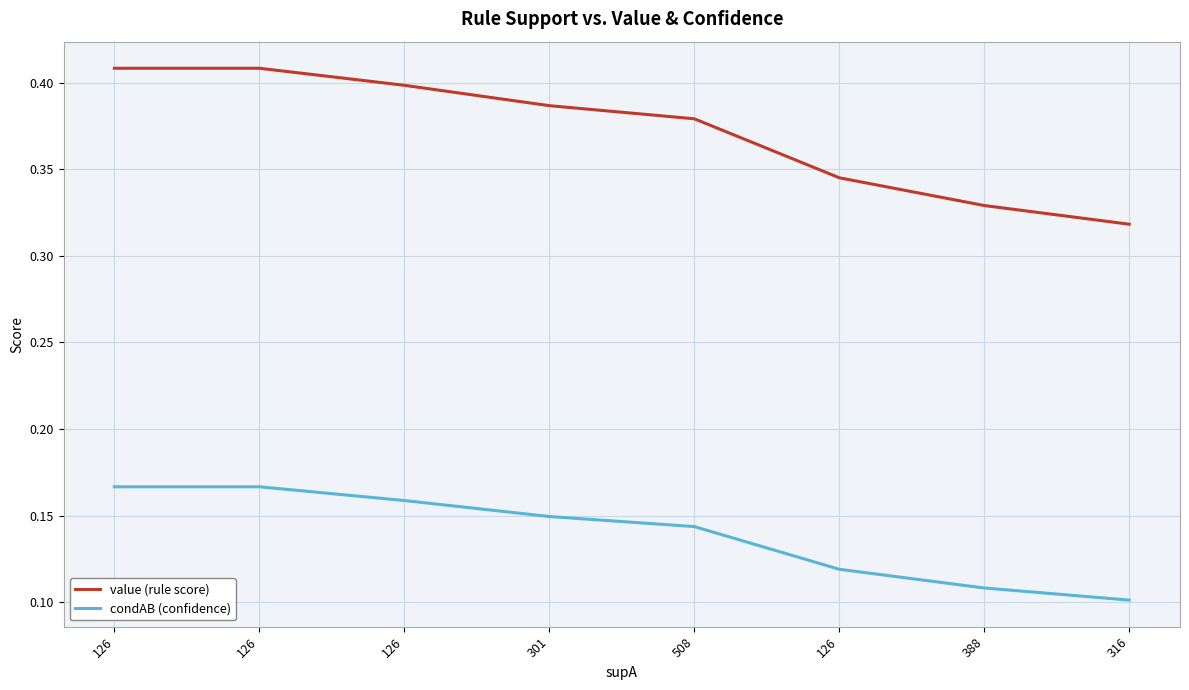

Is it true that condAB (confidence) equals 0.1 at 508?

False